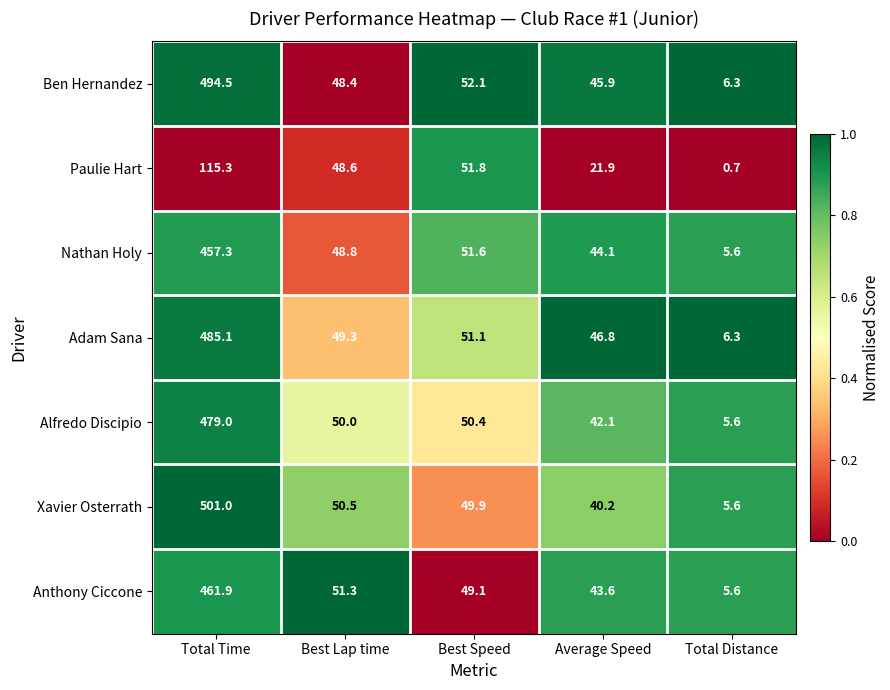

What is the total value across all series at Total Distance?

35.7